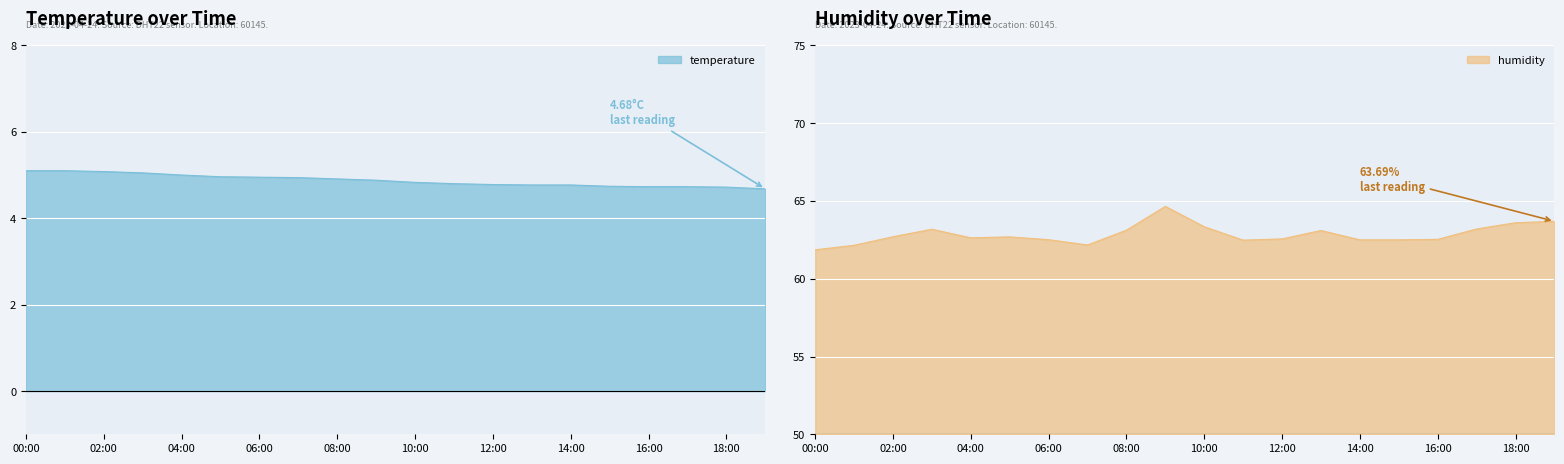

Between 04:00 and 06:00, which is larger?

04:00